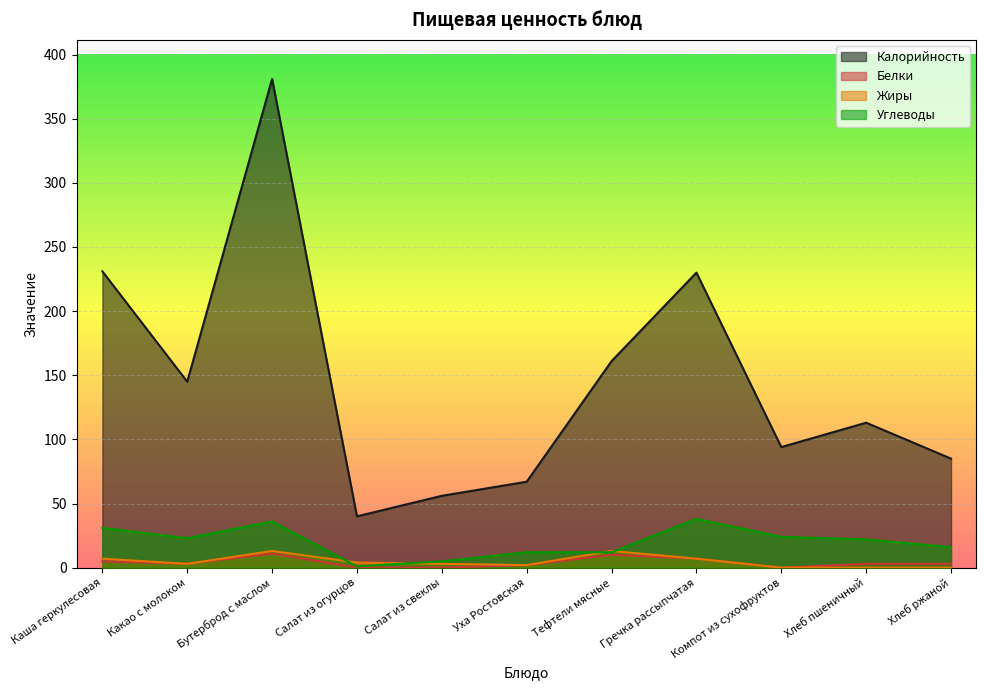

Where is the first local maximum for Жиры?

Бутерброд с маслом